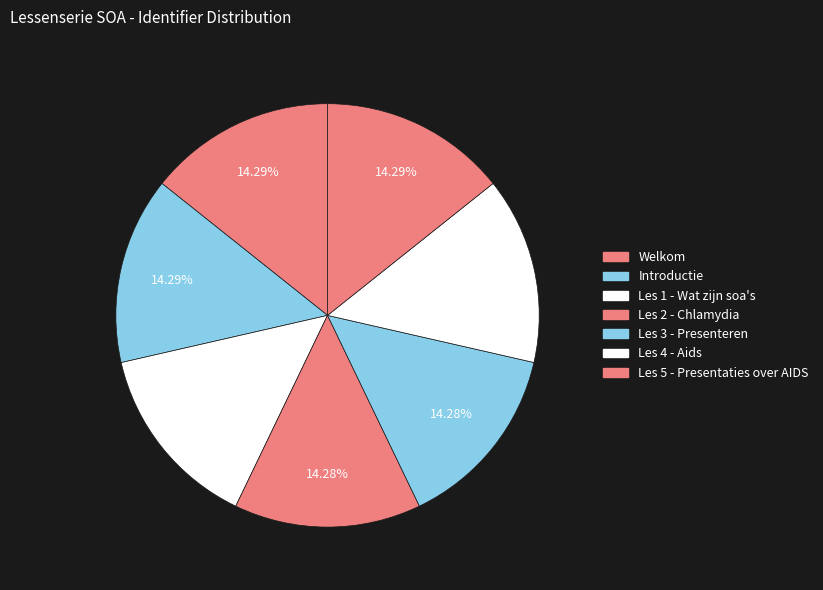

Count the number of slices in the pie.

7